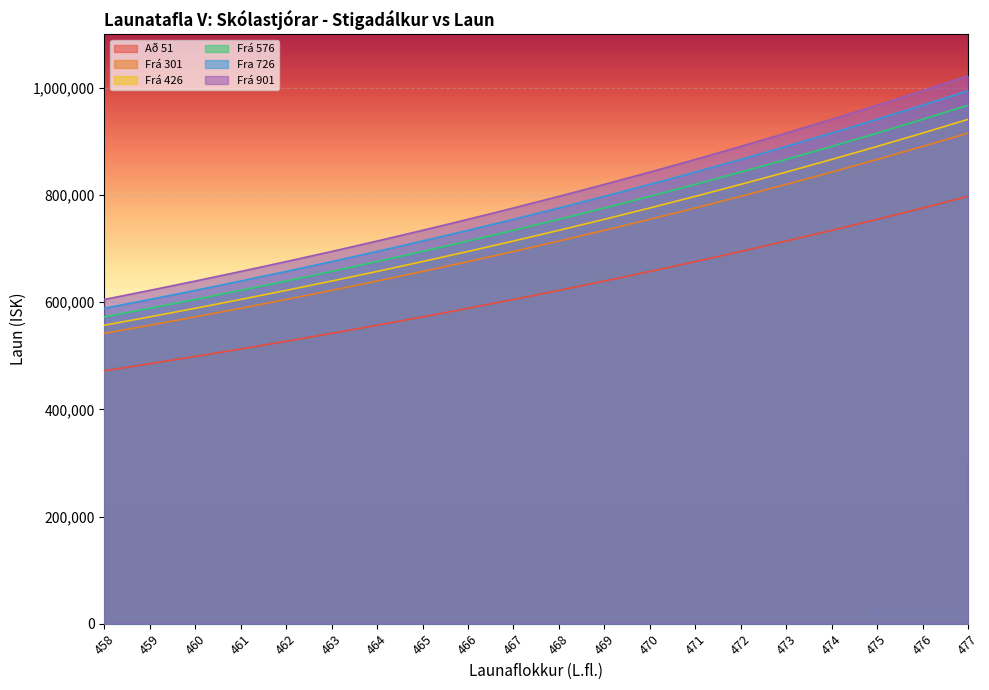

True or false: Frá 576 has a value of 1555944 at 474.

False